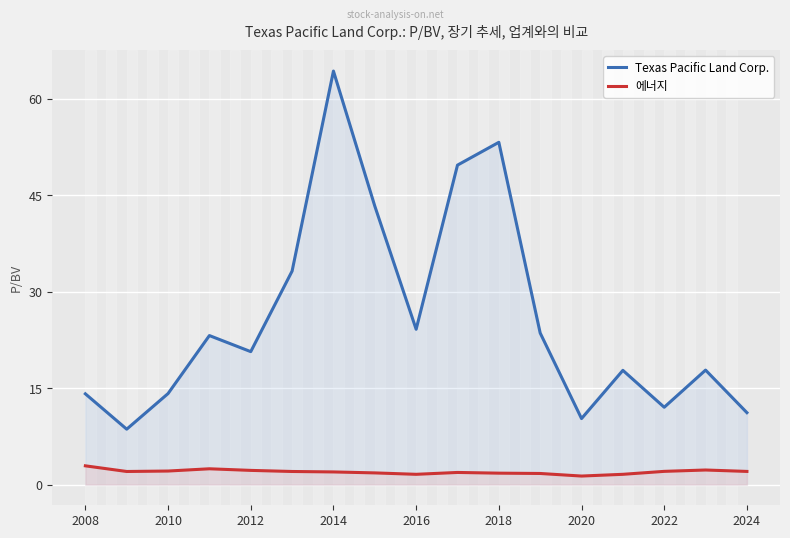

Which series has the largest total across all categories?

Texas Pacific Land Corp.